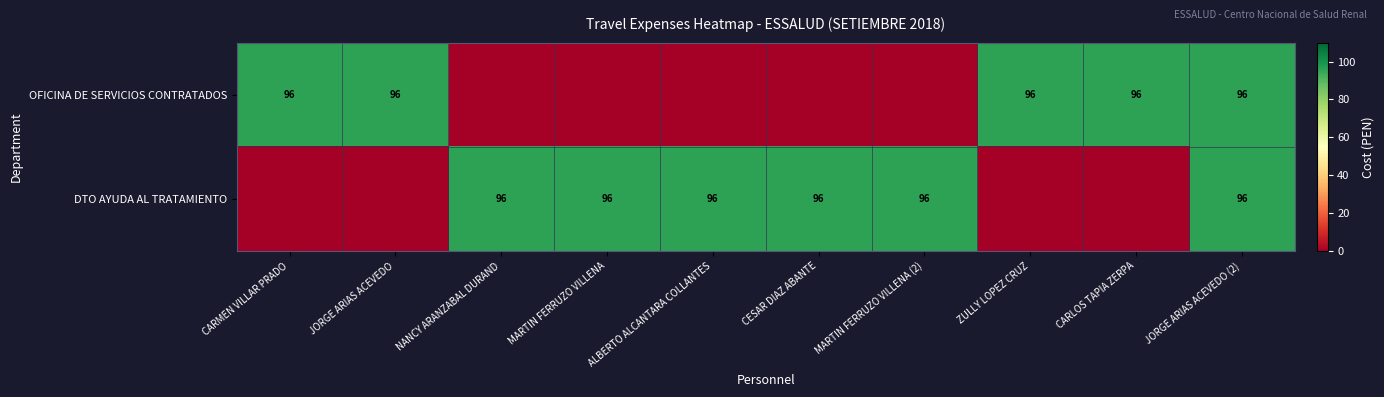

The value of OFICINA DE SERVICIOS CONTRATADOS at ZULLY LOPEZ CRUZ is 96. True or false?

True